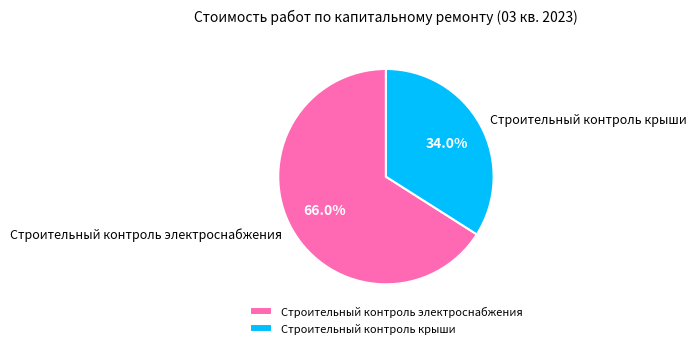

What percentage is the Строительный контроль крыши slice, to the nearest percent?

34%